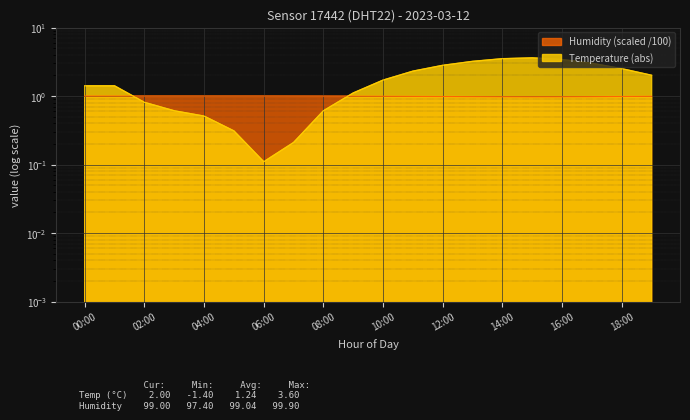

Is it true that the value at 19:00 is 1.0?

True